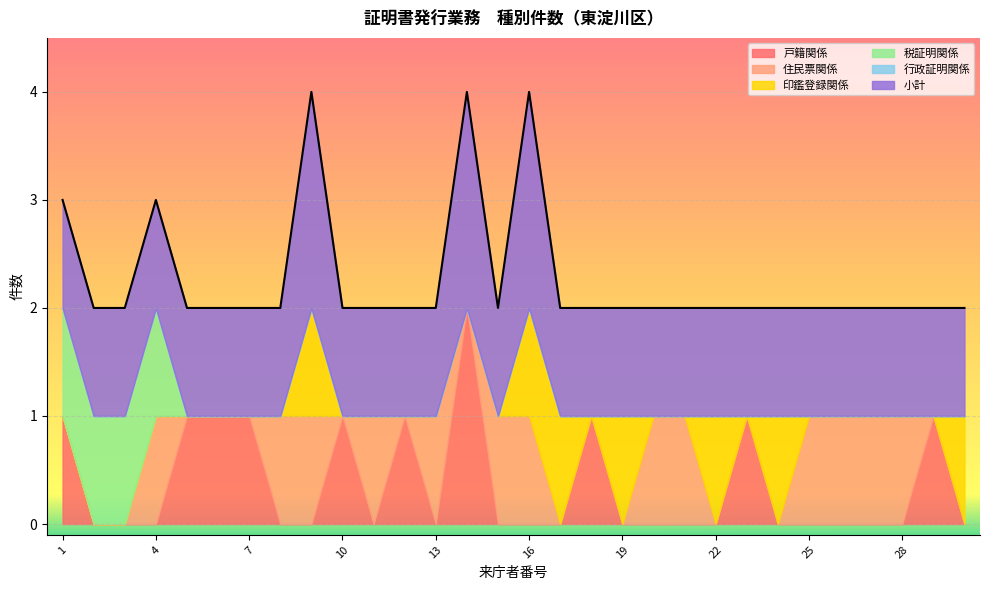

How many lines are shown in the chart?

6